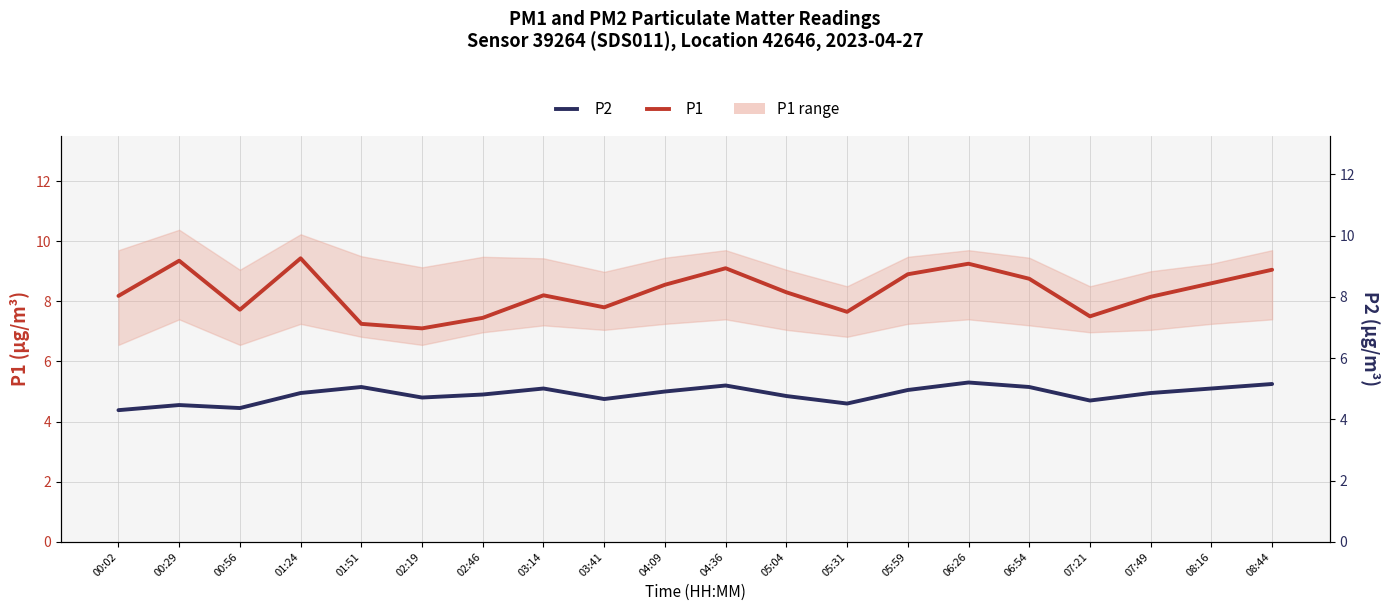

How many lines are shown in the chart?

2